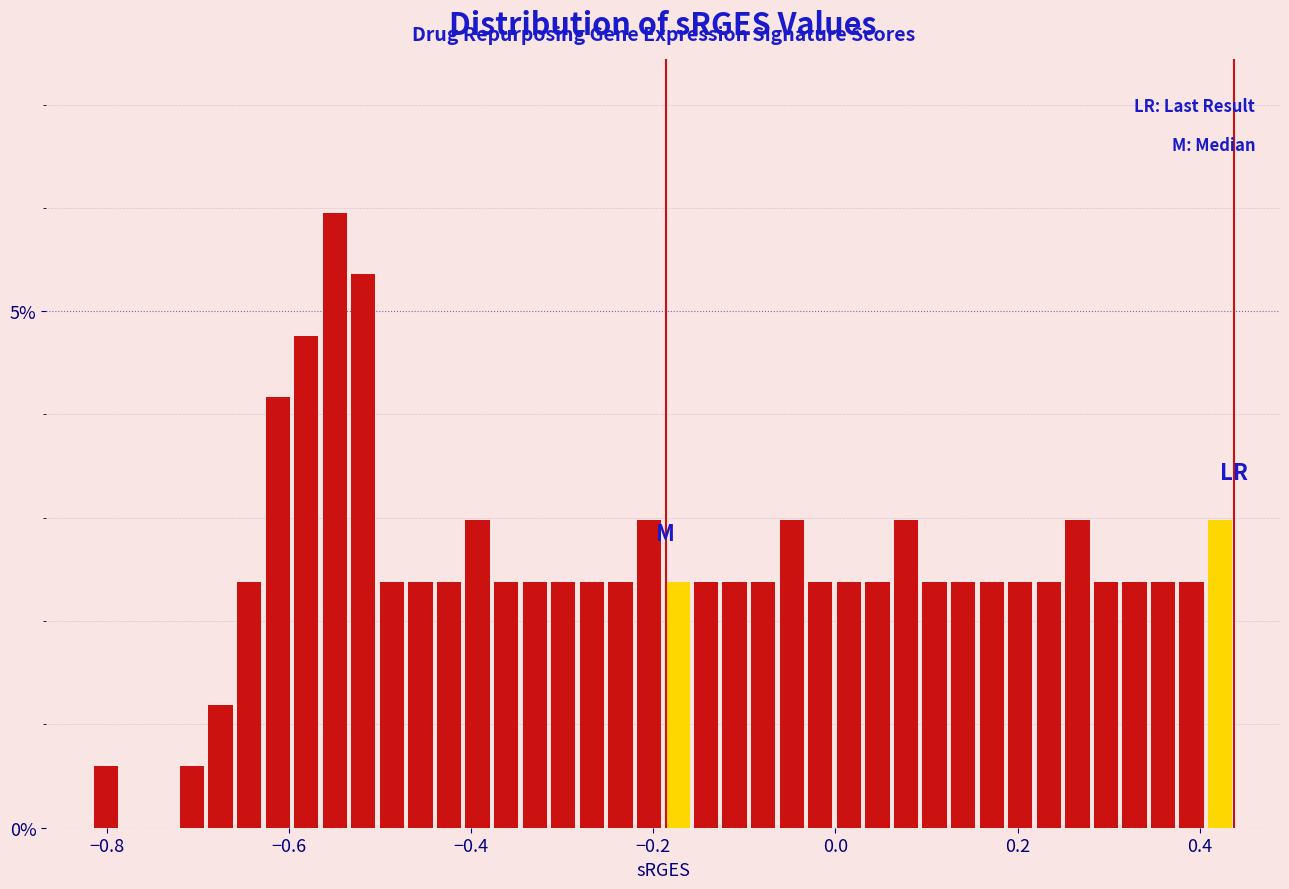

Read against the x-axis, roughly where is the centre of the tallest bar?

-0.54